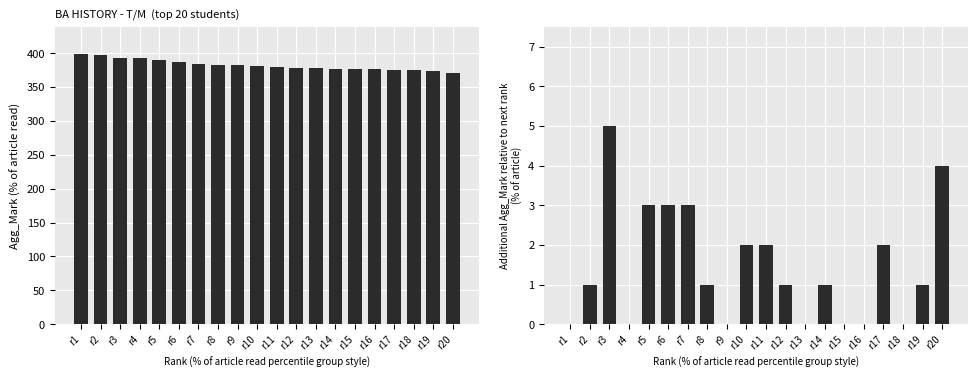

The Agg_Mark series shows 399 at r1. True or false?

True